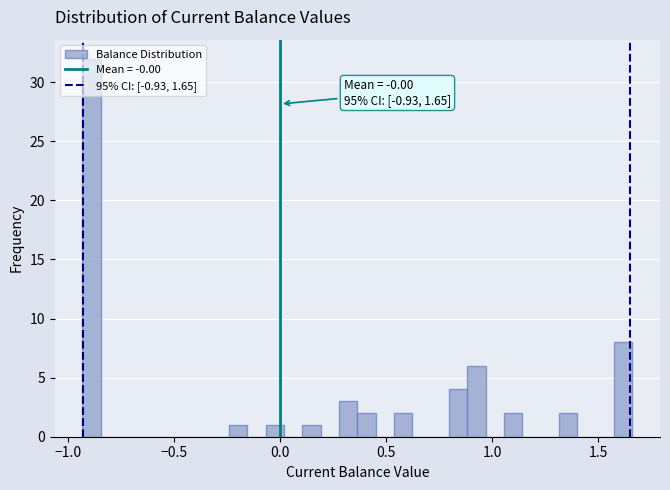

Around what value on the x-axis is the tallest bar? Give the approximate position of its centre, as read against the axis.

-0.90